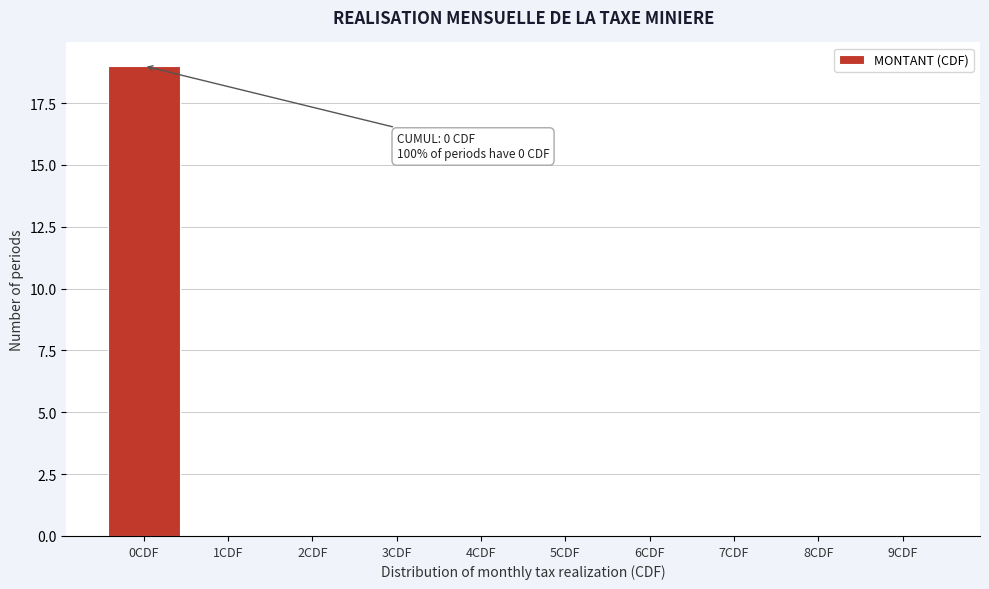

Reading left to right, list all the values displayed in this chart.

0CDF=19	1CDF=0	2CDF=0	3CDF=0	4CDF=0	5CDF=0	6CDF=0	7CDF=0	8CDF=0	9CDF=0